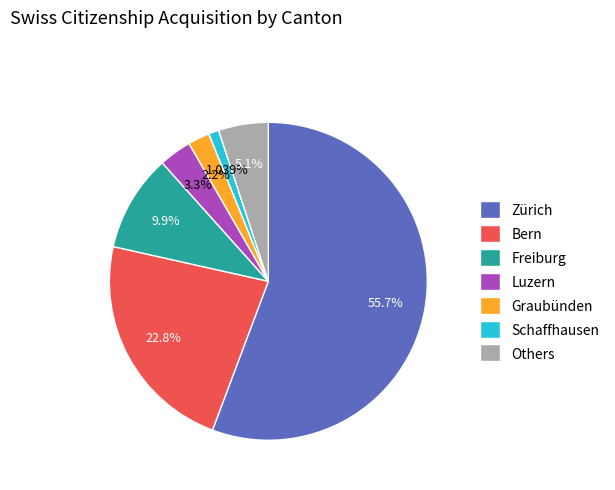

What is the majority slice?

Zürich